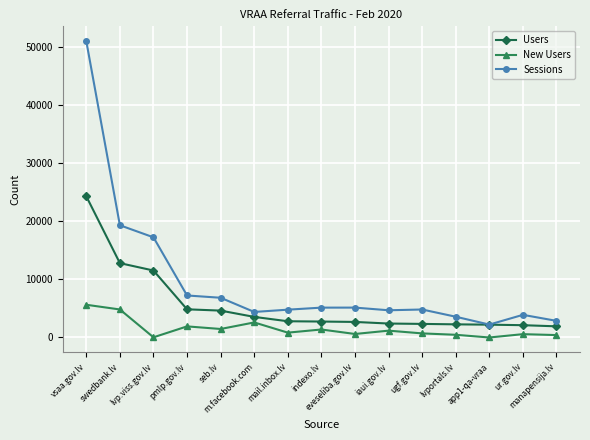

At which category is the sum across all series the highest?

vsaa.gov.lv